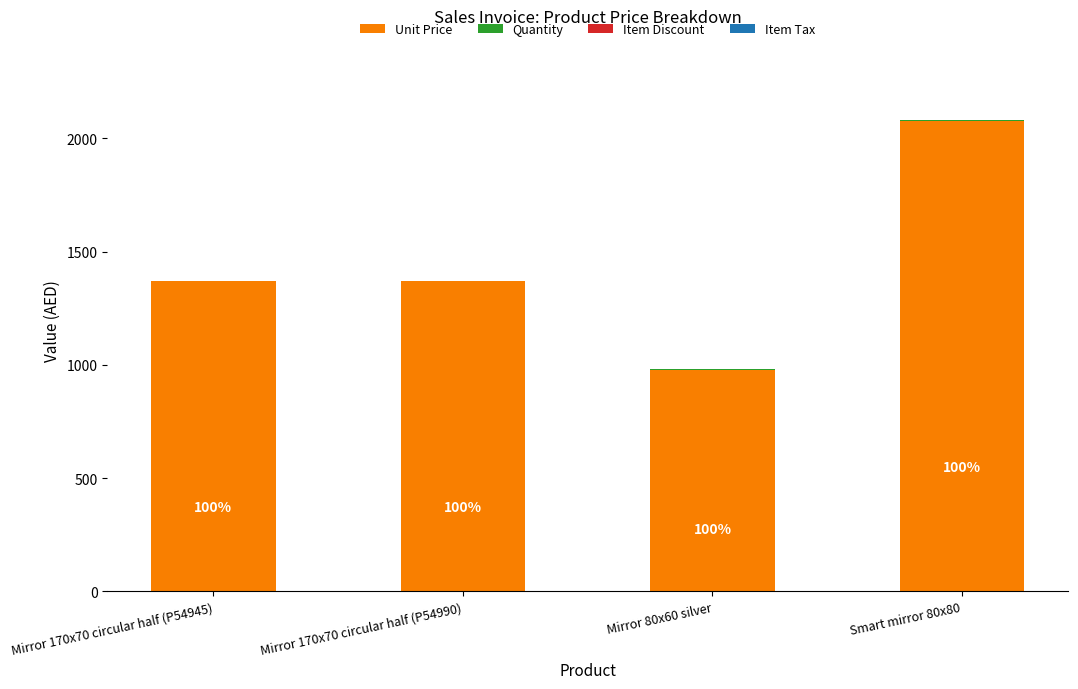

Are the bars horizontal?

No